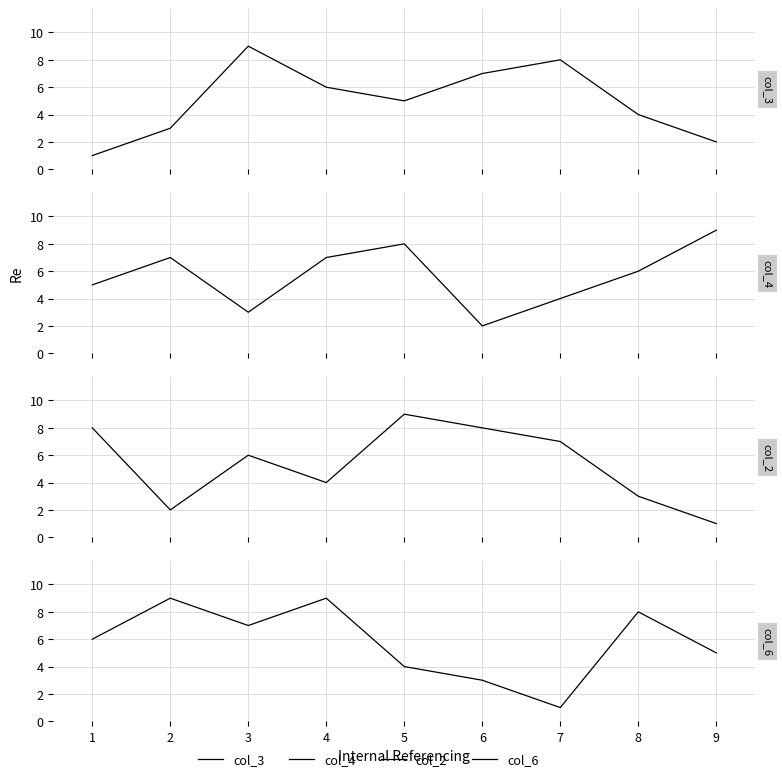

What is the value of the col_2 point at the 3rd from the left?

6